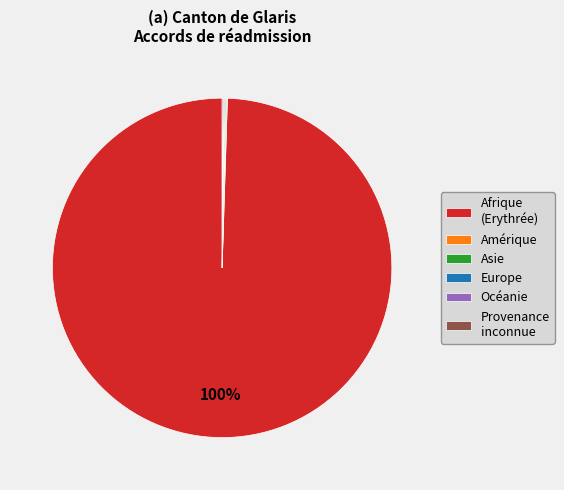

What is the majority slice?

Afrique (Erythrée)